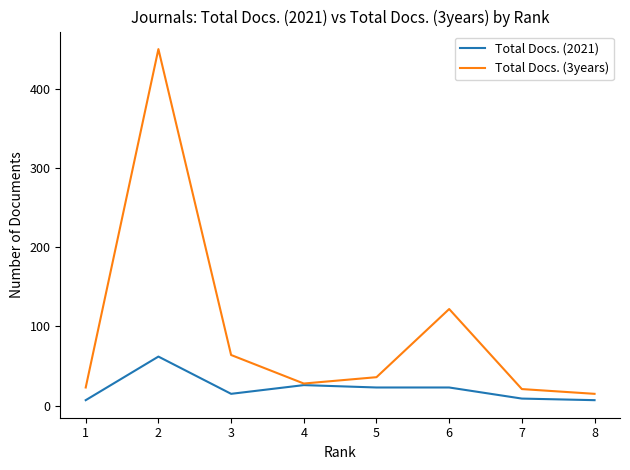

Where is Total Docs. (2021) nearest to the value 34?

4